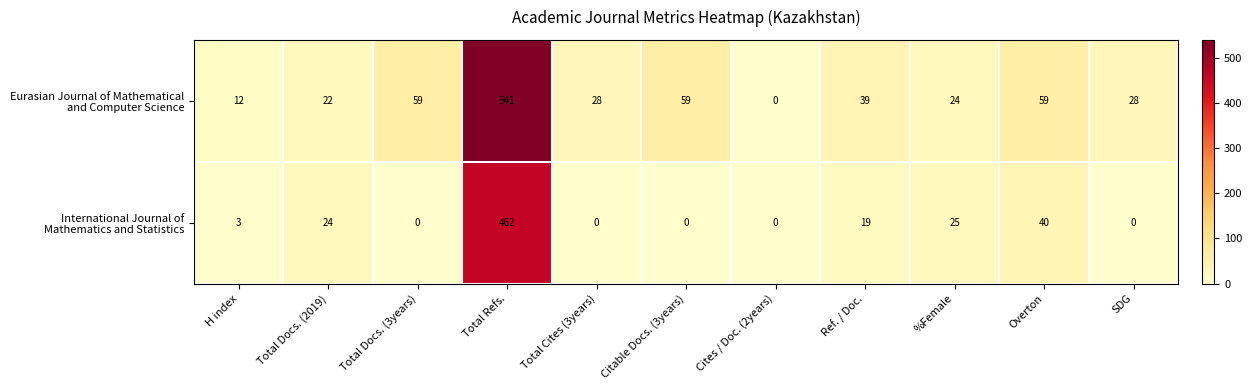

At which category is the sum across all series the highest?

Total Refs.